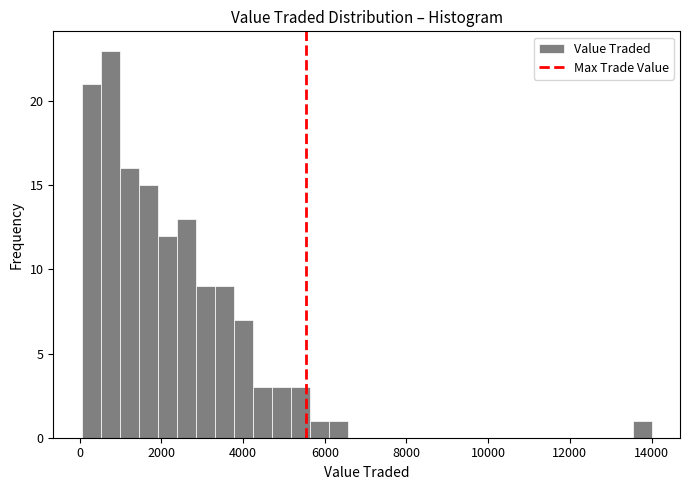

Read against the x-axis, roughly where is the centre of the tallest bar?

800